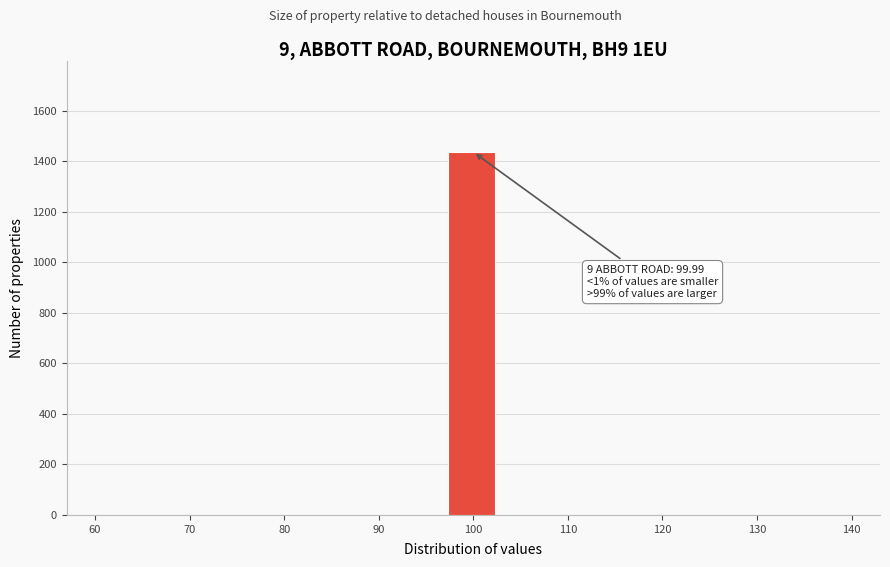

Which range on the x-axis has the tallest bar?

97 to 103